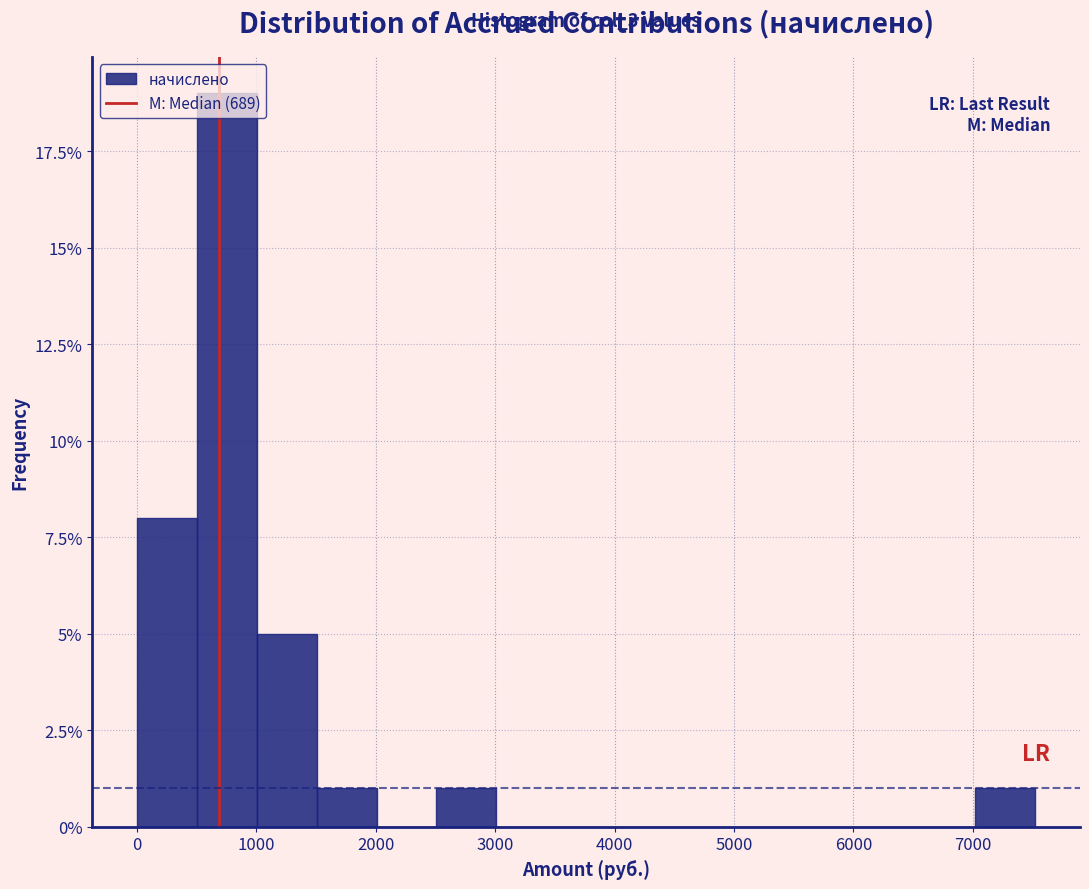

Over which range of the x-axis is the bar tallest?

500 to 1000